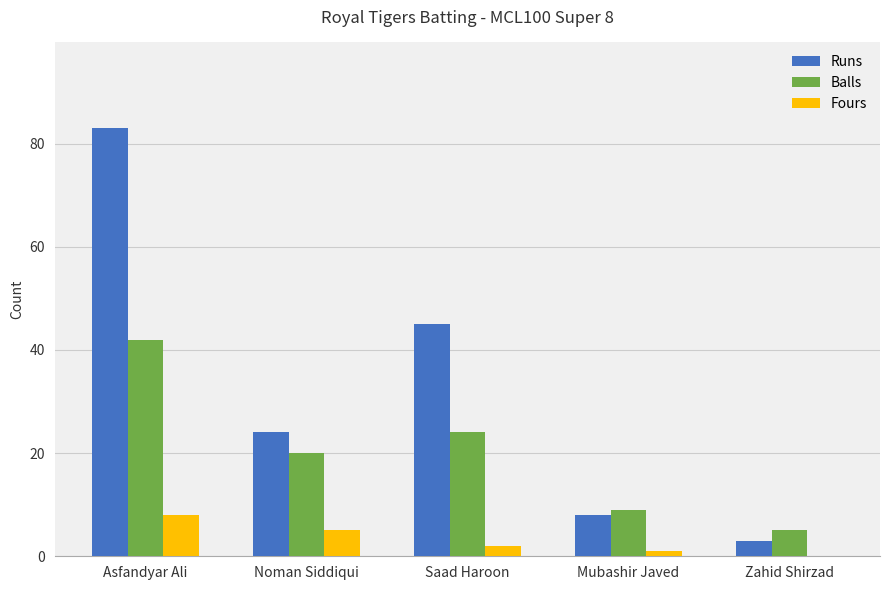

What is the total value across all series at Saad Haroon?

71